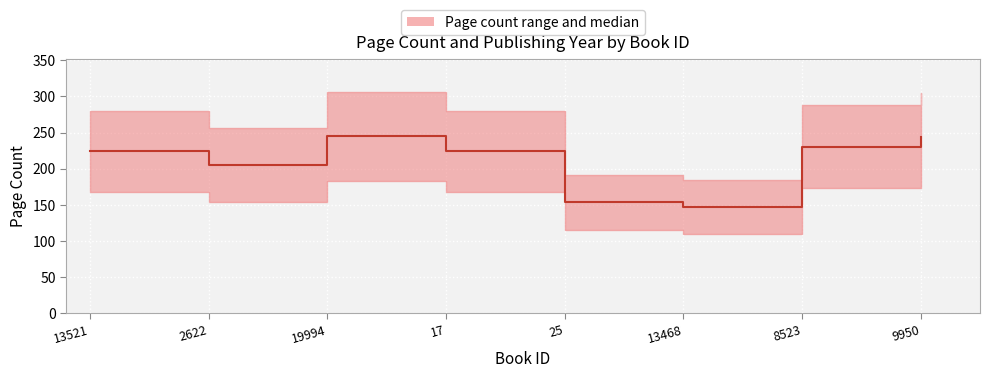

How many interior local valleys (lower than both neighbors) does the data have?

2